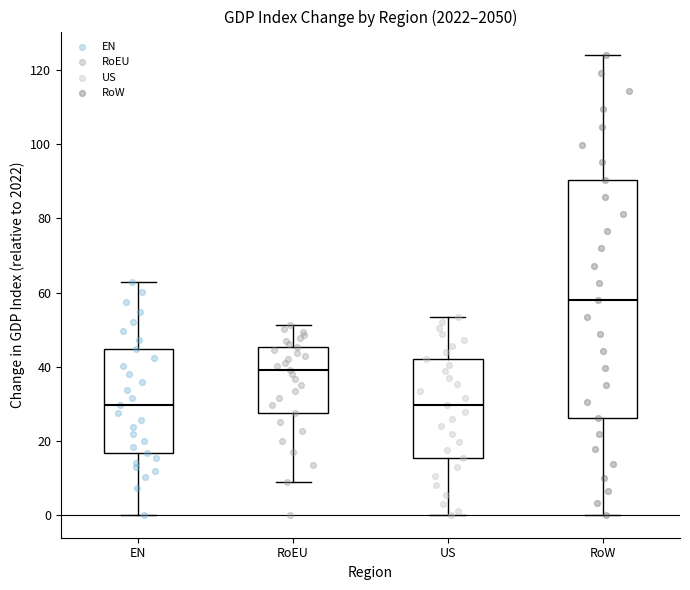

Reading left to right, transcribe this box plot: for each box, give where its median line is, the range the box spans, and where its two whiskers end, as read against the y-axis. The values are not printed on the chart, so give them approximately, as read against the axis.

EN: median 30, box 16 to 44, whiskers 0 to 62
RoEU: median 40, box 28 to 46, whiskers 8 to 52
US: median 30, box 16 to 42, whiskers 0 to 54
RoW: median 58, box 26 to 90, whiskers 0 to 124